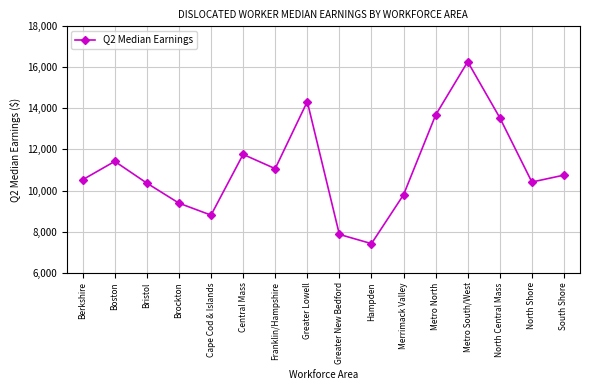

What is the value of the 6th point from the left?

11760.1